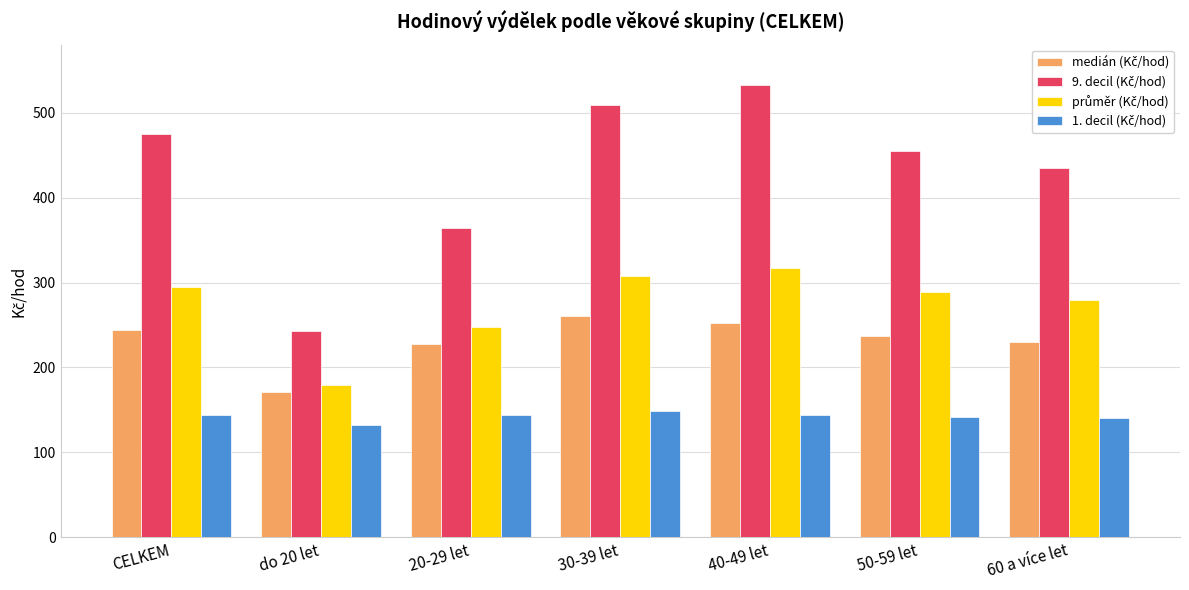

What is the total value across all series at do 20 let?

725.3